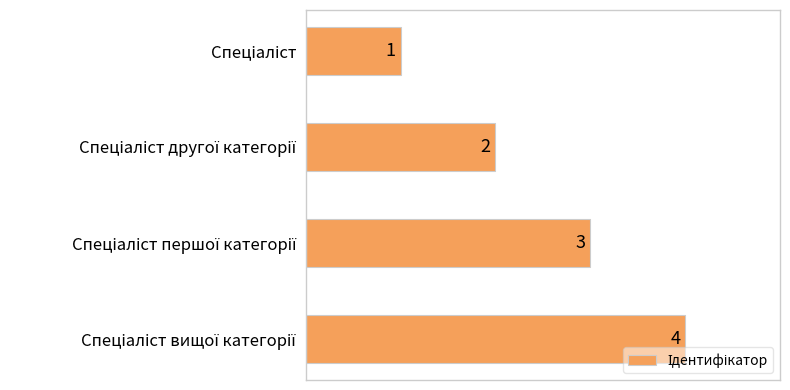

What is the sum of all values?

10